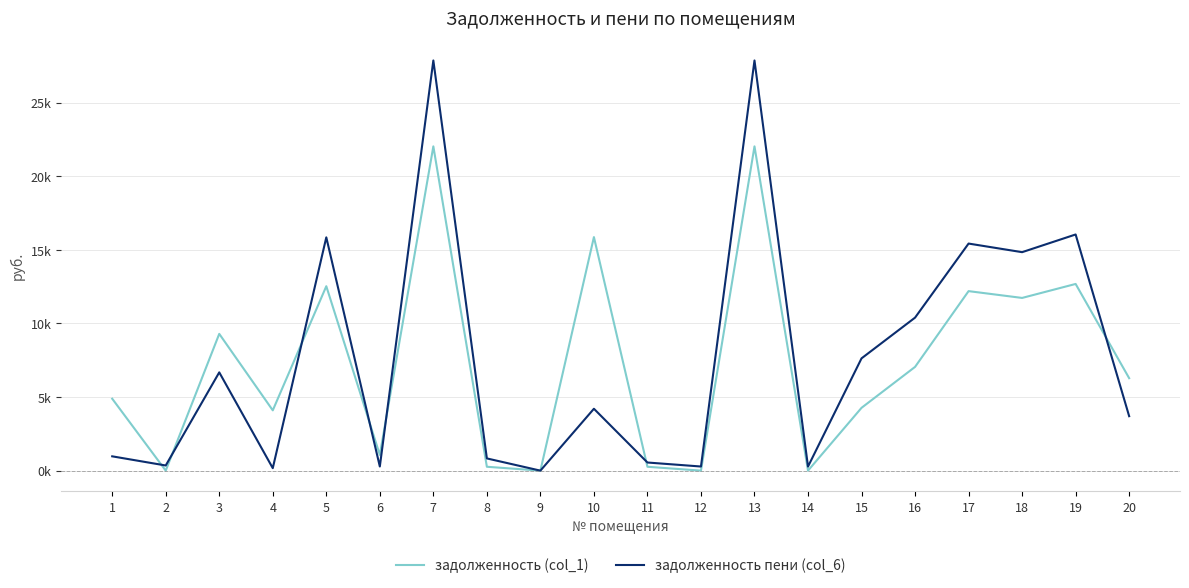

How many times do задолженность (col_1) and задолженность пени (col_6) cross each other?

7